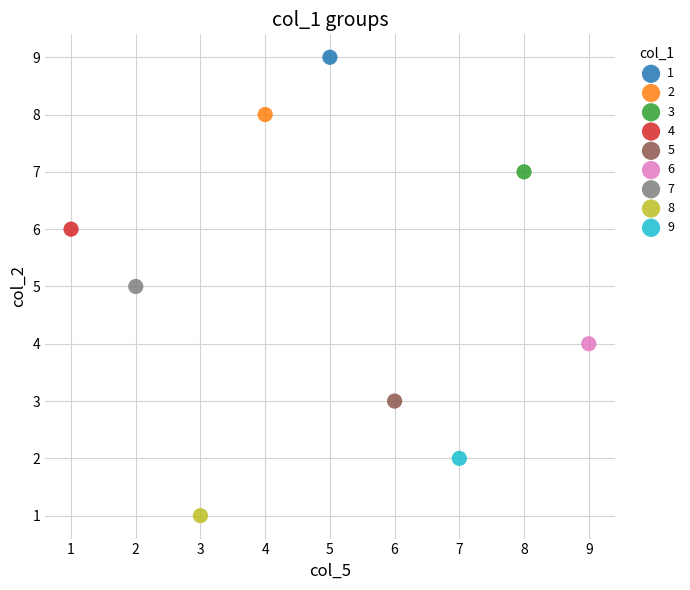

Which series contains the highest Y value?

1